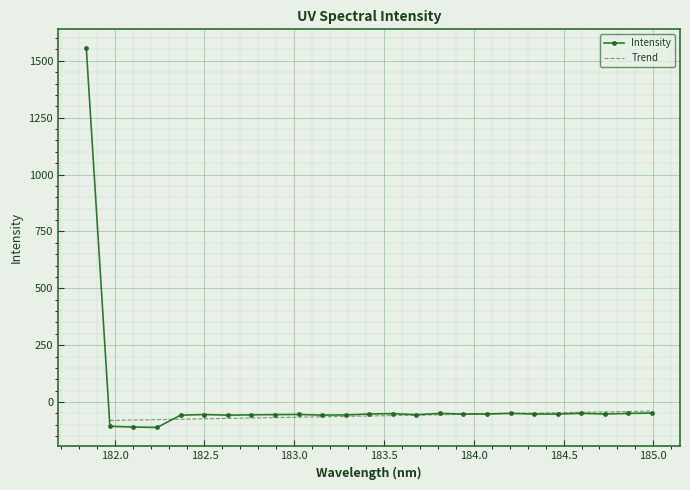

What is the value of the Intensity point at the 5th from the left?

-57.8